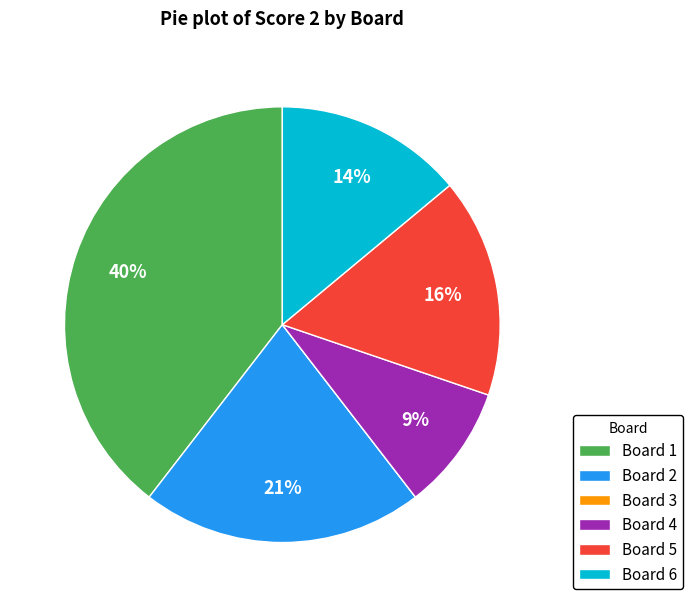

Does Board 6 account for over 50% of the chart?

No